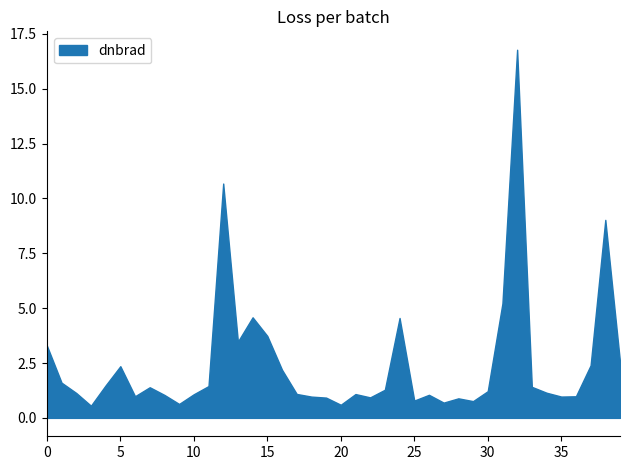

Reading right to left, extract all data points from this chart.

141525=2.6	141331=9.0	140194=2.4	139217=1.0	137852=1.0	6551=1.1	136889=1.4	135187=16.8	134821=5.2	134260=1.2	134076=0.8	132798=0.9	132248=0.7	131704=1.1	131354=0.8	124261=4.6	123905=1.3	123011=0.9	122463=1.1	122289=0.6	121771=0.9	121249=1.0	120905=1.1	3995=2.2	120041=3.7	119873=4.6	3797=3.5	119351=10.7	115226=1.4	115113=1.1	113817=0.6	113644=1.0	113477=1.4	109184=1.0	107253=2.4	107081=1.5	104431=0.6	104315=1.1	102751=1.6	17=3.3